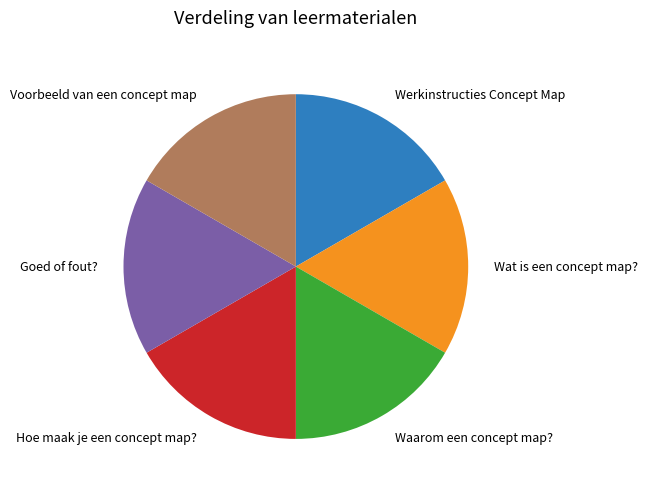

What is the ratio of the value at Wat is een concept map? to the value at Waarom een concept map??

1.0